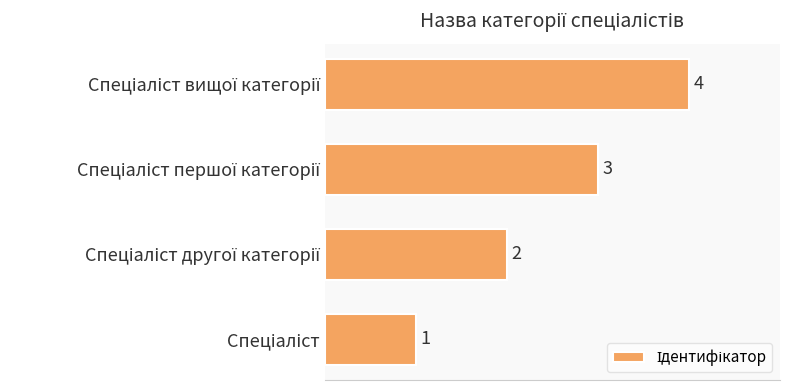

What is the difference between the maximum and minimum values?

3